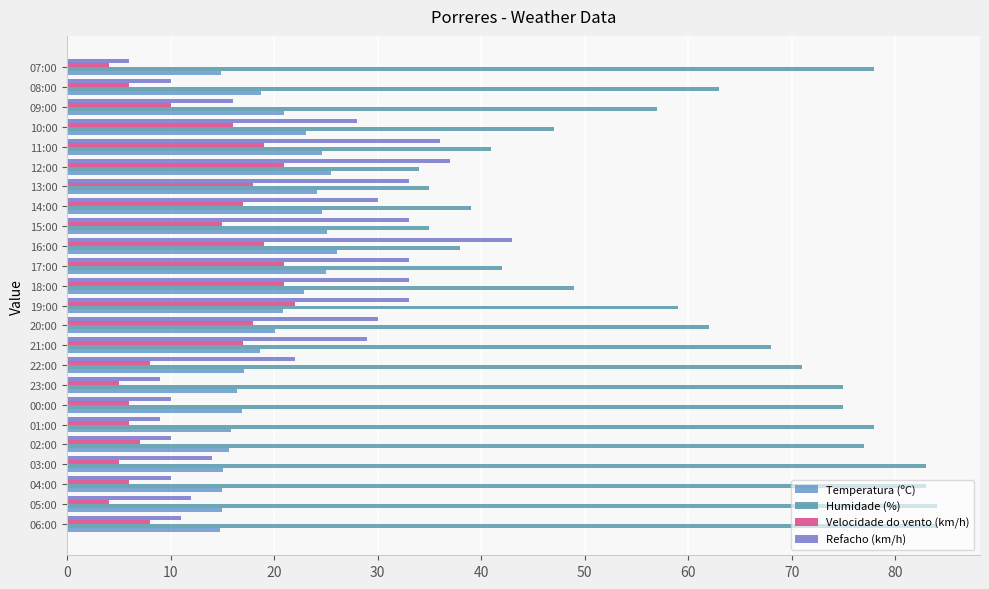

What is the difference between the maximum and second lowest values in the Humidade (%) series?

49.0